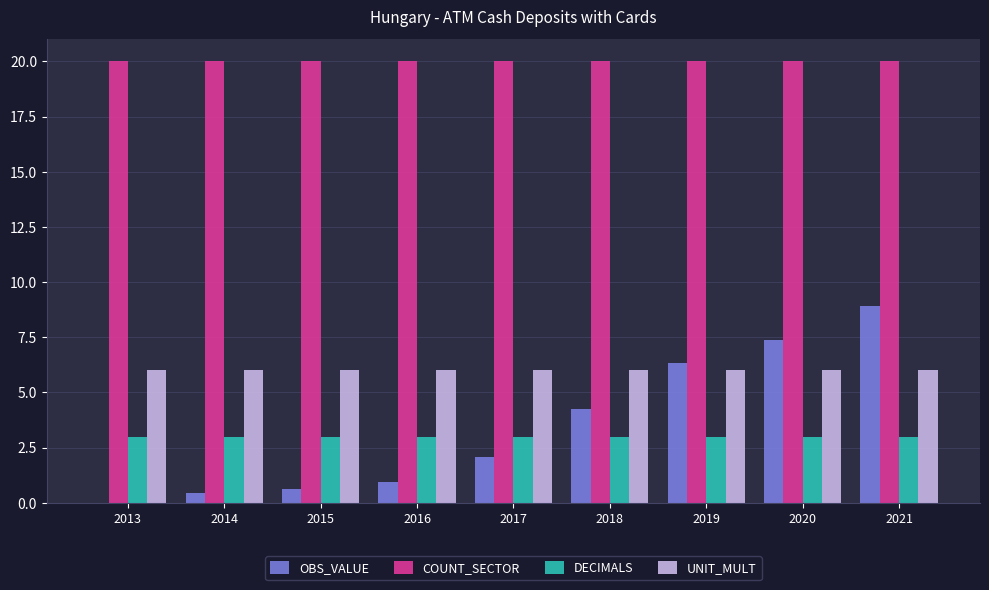

What is the sum of all DECIMALS values?

27.0